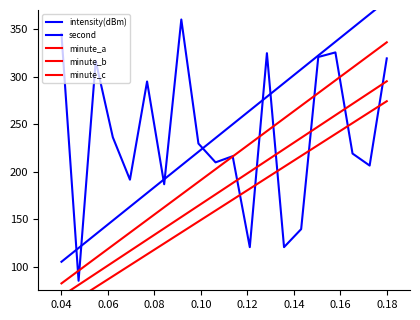

Count the number of categories in the chart.

20